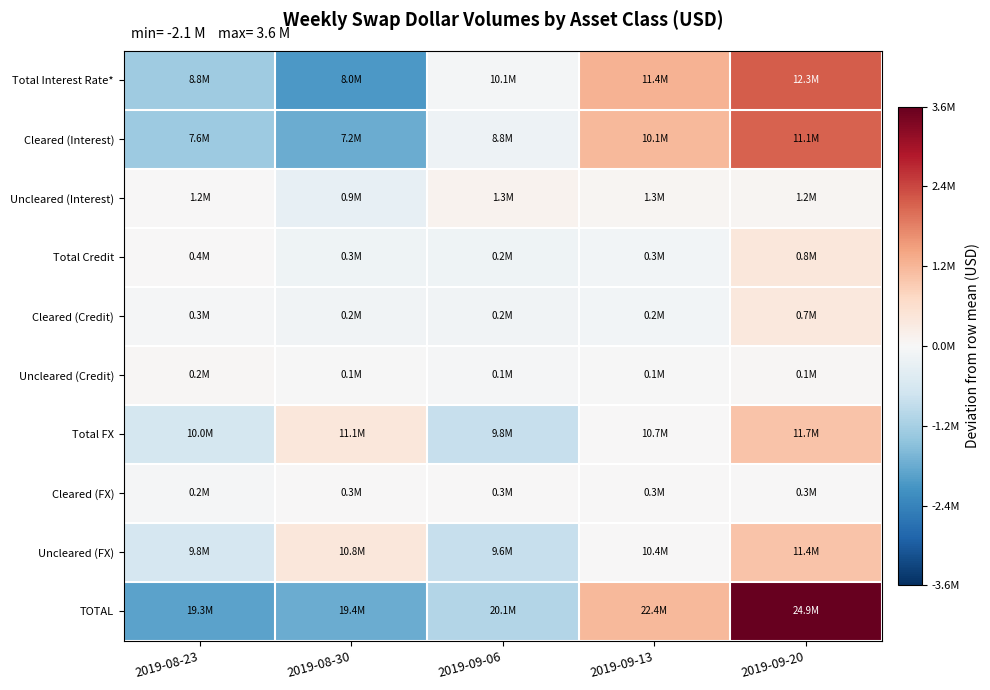

Reading right to left, extract all data points from this chart.

Total Interest Rate*: 2019-09-20=2201124.8	2019-09-13=1264705.8	2019-09-06=-64678.2	2019-08-30=-2097030.2	2019-08-23=-1304122.2
Cleared (Interest): 2019-09-20=2143706.8	2019-09-13=1182846.8	2019-09-06=-198220.2	2019-08-30=-1802871.2	2019-08-23=-1325462.2
Uncleared (Interest): 2019-09-20=57417.8	2019-09-13=81858.8	2019-09-06=133541.8	2019-08-30=-294159.2	2019-08-23=21340.8
Total Credit: 2019-09-20=407962.2	2019-09-13=-103874.8	2019-09-06=-164150.8	2019-08-30=-144739.8	2019-08-23=4803.2
Cleared (Credit): 2019-09-20=378610.4	2019-09-13=-85867.6	2019-09-06=-134161.6	2019-08-30=-116545.6	2019-08-23=-42035.6
Uncleared (Credit): 2019-09-20=29351.6	2019-09-13=-18007.4	2019-09-06=-29989.4	2019-08-30=-28193.4	2019-08-23=46838.6
Total FX: 2019-09-20=1033401.6	2019-09-13=15946.6	2019-09-06=-837854.4	2019-08-30=424263.6	2019-08-23=-635757.4
Cleared (FX): 2019-09-20=6630.8	2019-09-13=10520.8	2019-09-06=11668.8	2019-08-30=1240.8	2019-08-23=-30061.2
Uncleared (FX): 2019-09-20=1026771.0	2019-09-13=5426.0	2019-09-06=-849523.0	2019-08-30=423022.0	2019-08-23=-605696.0
TOTAL: 2019-09-20=3642487.8	2019-09-13=1176777.8	2019-09-06=-1066683.2	2019-08-30=-1817506.2	2019-08-23=-1935076.2